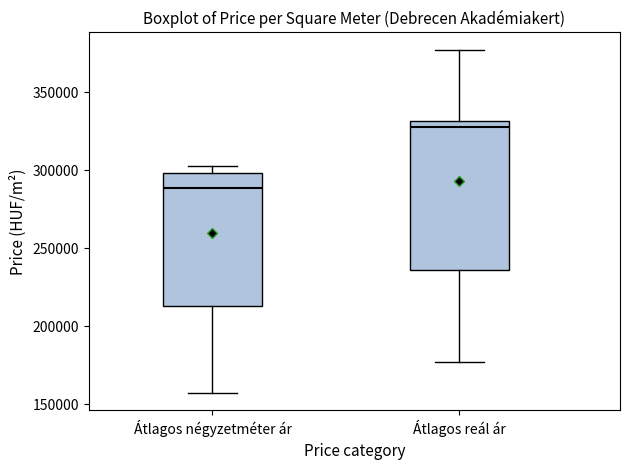

Reading left to right, transcribe this box plot: for each box, give where its median line is, the range the box spans, and where its two whiskers end, as read against the y-axis. The values are not printed on the chart, so give them approximately, as read against the axis.

Átlagos négyzetméter ár: median 290000, box 215000 to 300000, whiskers 155000 to 305000
Átlagos reál ár: median 330000 (just below the box's upper edge), box 235000 to 330000, whiskers 175000 to 375000